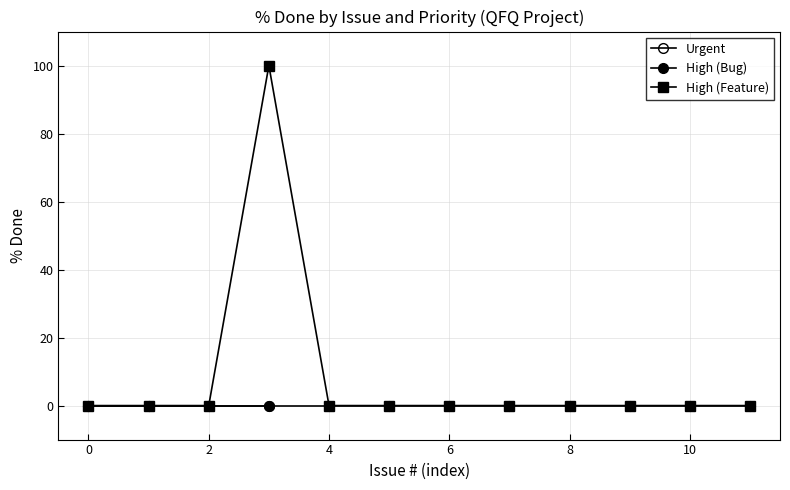

How many lines are shown in the chart?

2